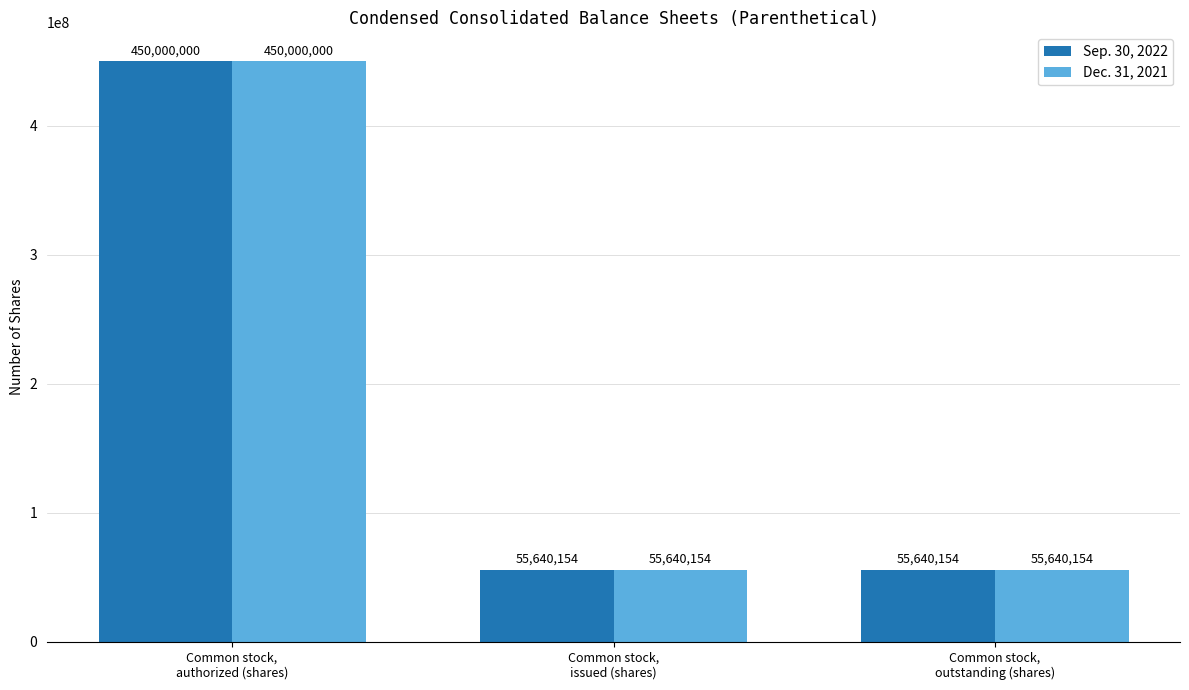

Does the chart contain any negative values?

No